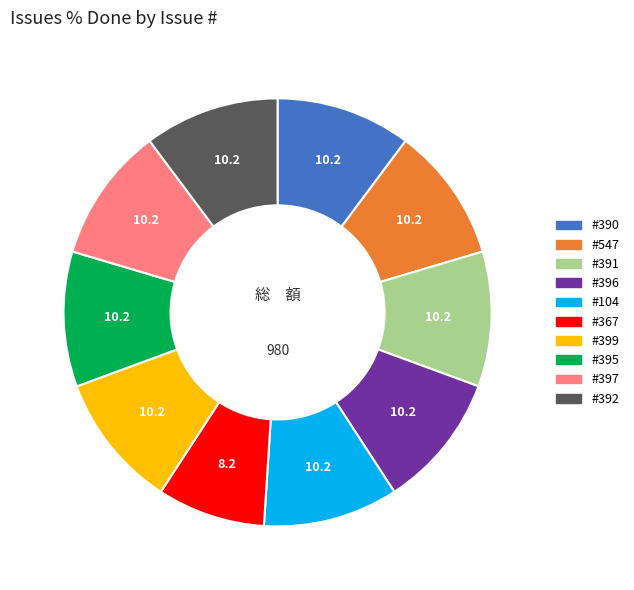

Is there a majority slice in this chart?

No